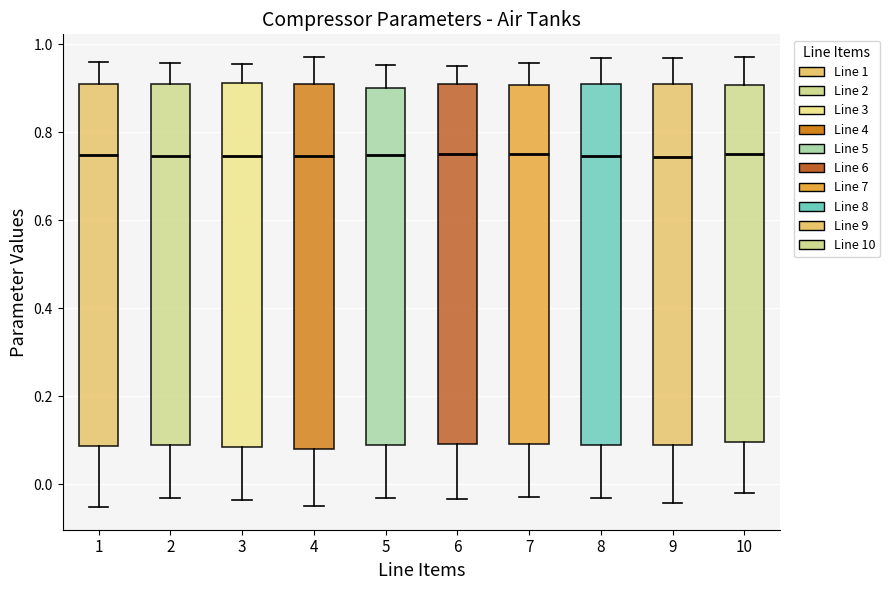

Reading left to right, transcribe this box plot: for each box, give where its median line is, the range the box spans, and where its two whiskers end, as read against the y-axis. The values are not printed on the chart, so give them approximately, as read against the axis.

1: median 0.74, box 0.08 to 0.92, whiskers -0.06 to 0.96
2: median 0.74, box 0.08 to 0.92, whiskers -0.04 to 0.96
3: median 0.74, box 0.08 to 0.92, whiskers -0.04 to 0.96
4: median 0.74, box 0.08 to 0.92, whiskers -0.04 to 0.98
5: median 0.74, box 0.08 to 0.90, whiskers -0.04 to 0.96
6: median 0.74, box 0.10 to 0.90, whiskers -0.04 to 0.96
7: median 0.76, box 0.10 to 0.90, whiskers -0.02 to 0.96
8: median 0.74, box 0.08 to 0.90, whiskers -0.04 to 0.96
9: median 0.74, box 0.10 to 0.92, whiskers -0.04 to 0.96
10: median 0.76, box 0.10 to 0.90, whiskers -0.02 to 0.98